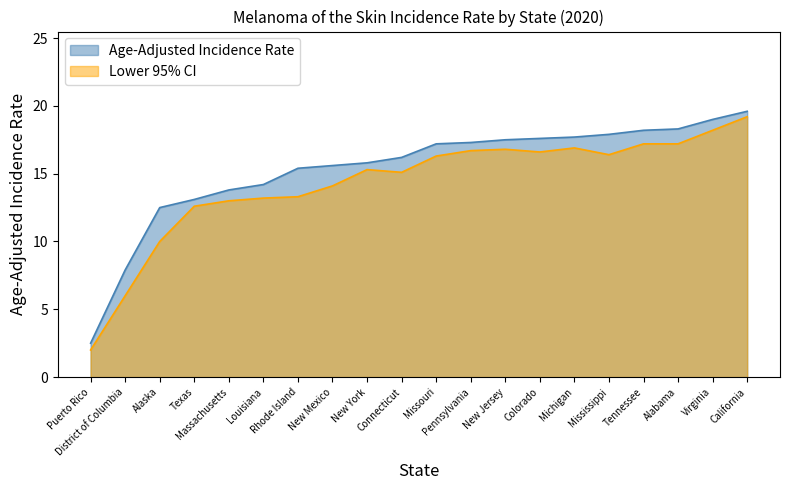

What is the value of the Age-Adjusted Incidence Rate point at the 3rd from the left?

12.5